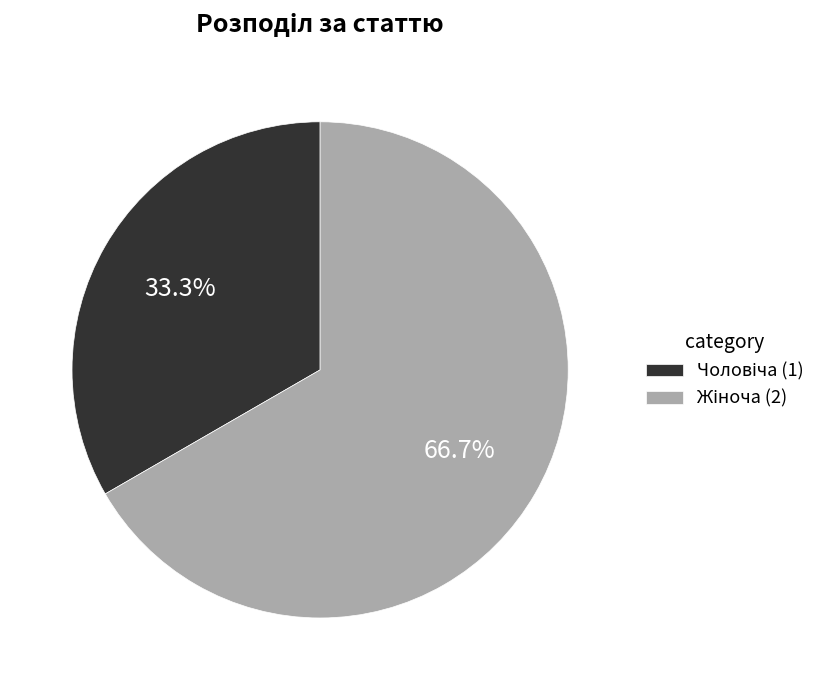

How many slices are in this pie chart?

2